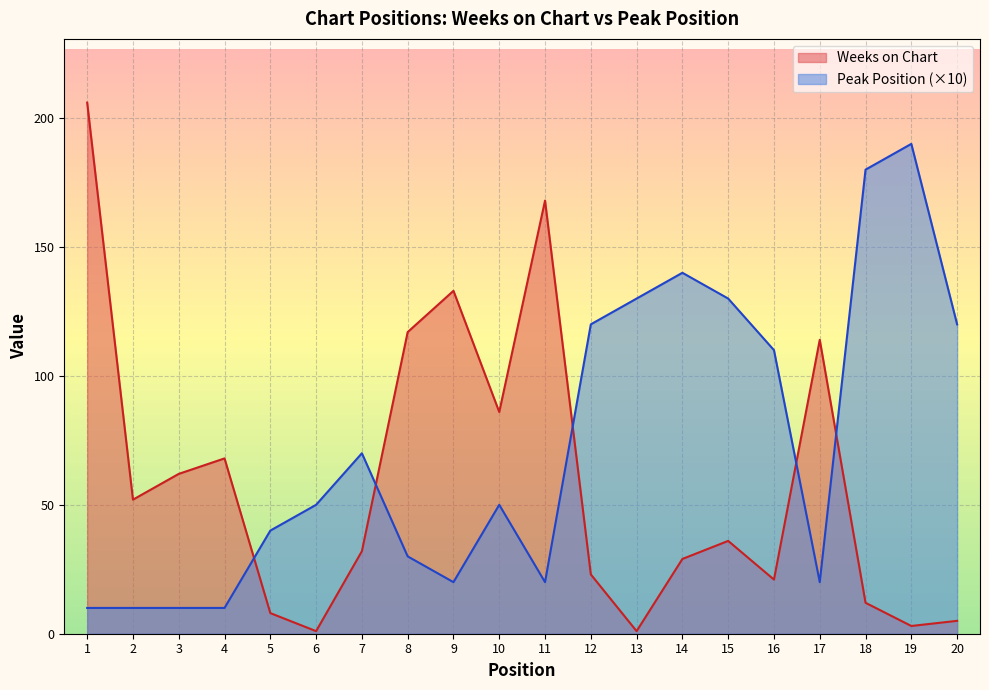

List the labels in order of Weeks on Chart value, largest first.

1, 11, 9, 8, 17, 10, 4, 3, 2, 15, 7, 14, 12, 16, 18, 5, 20, 19, 6, 13